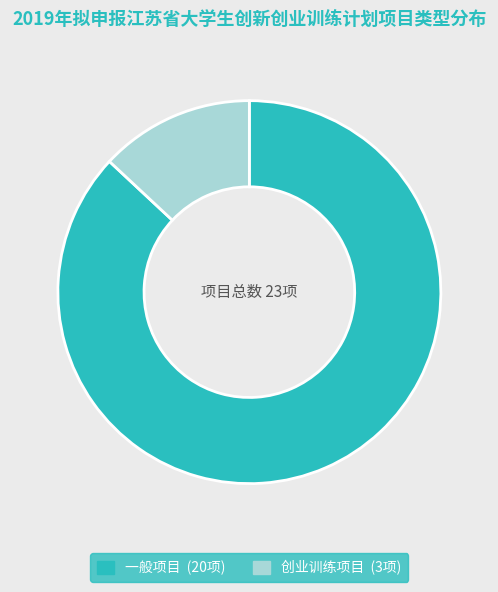

Is there any slice that represents more than half of the pie?

Yes